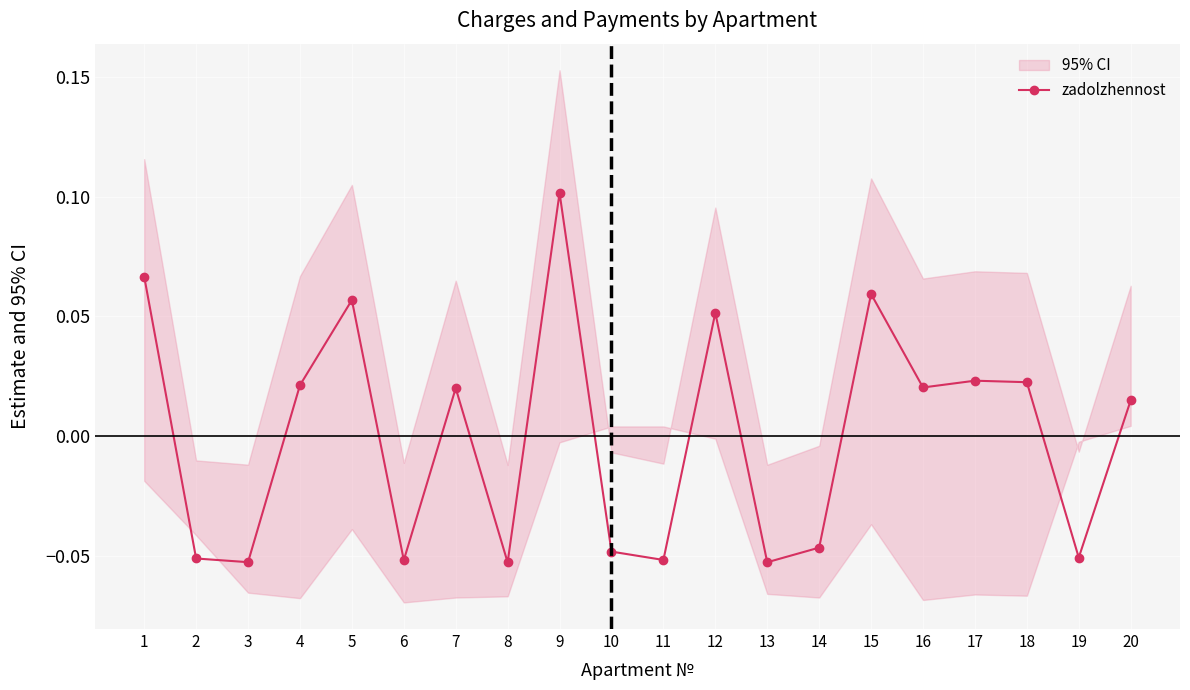

At which category does the chart reach its minimum across all series?

8